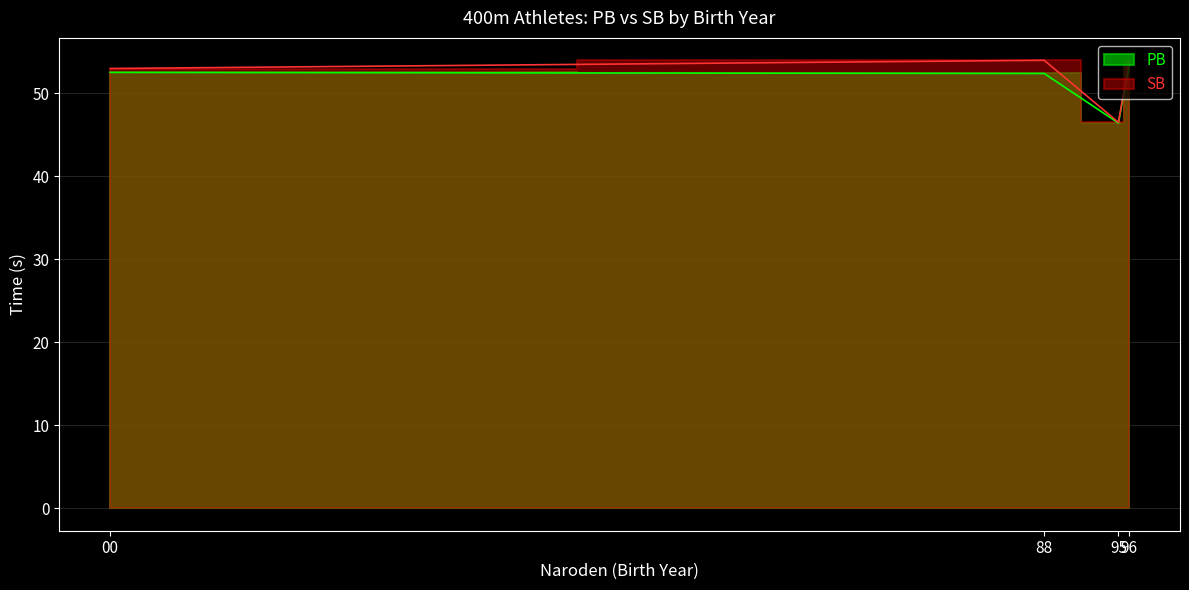

The PB series shows 70.6 at 0. True or false?

False